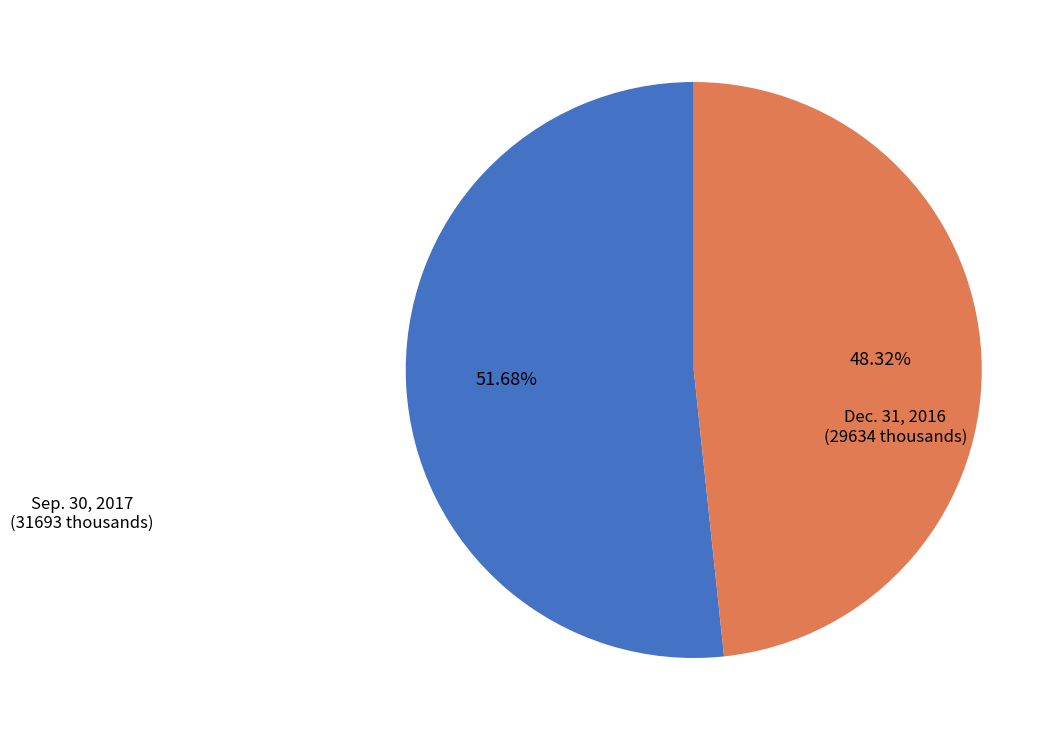

Which category has the smallest portion of the pie?

Dec. 31, 2016 (29634 thousands)